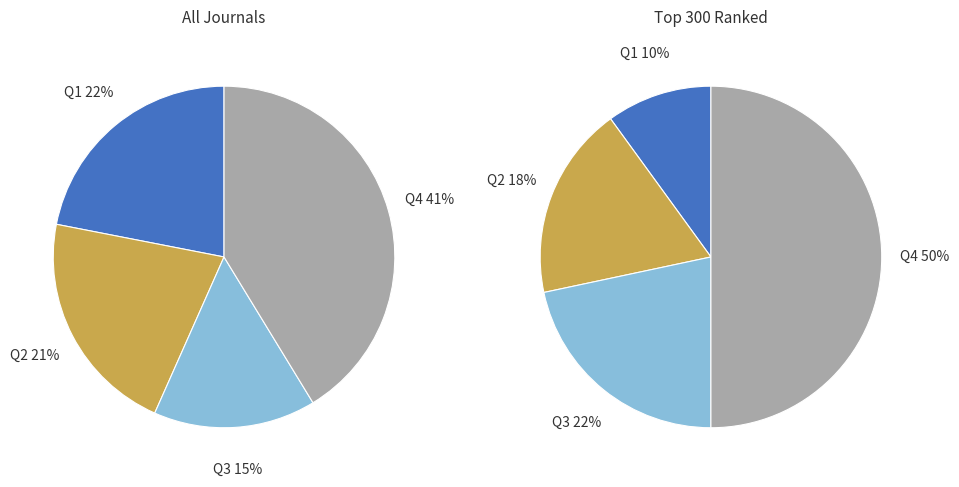

Is it true that Q1 is 10% of the pie?

False